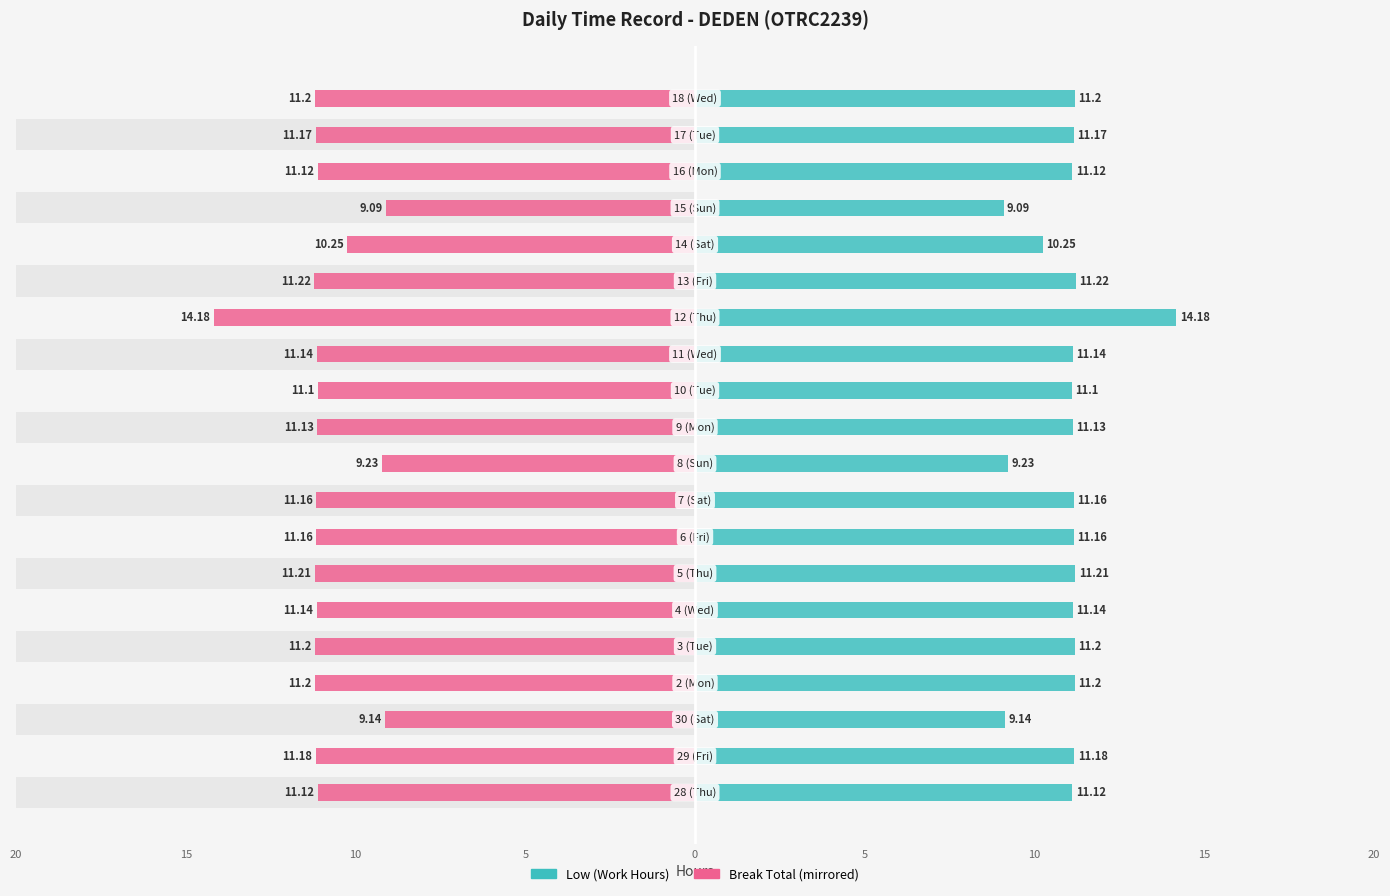

True or false: Break Total (mirrored) has a value of -16.7 at 5.

False